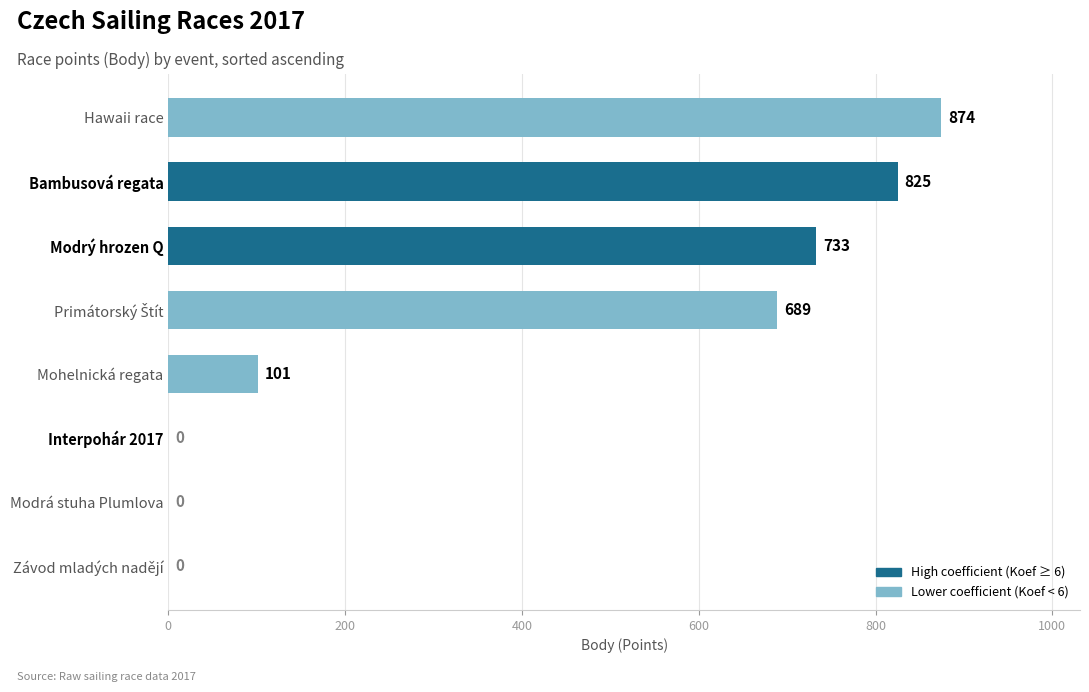

How many data points does each series have?

8